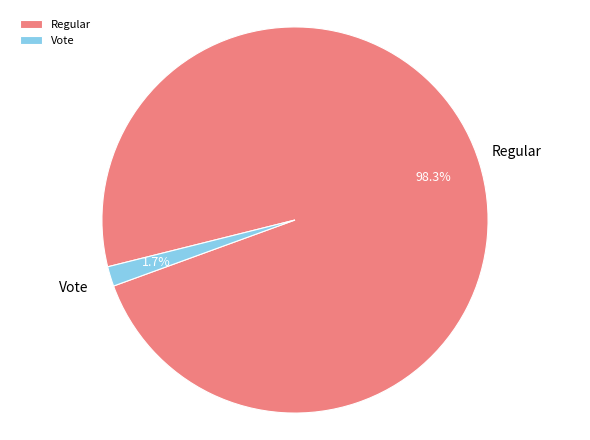

Which has a higher value, Regular or Vote?

Regular